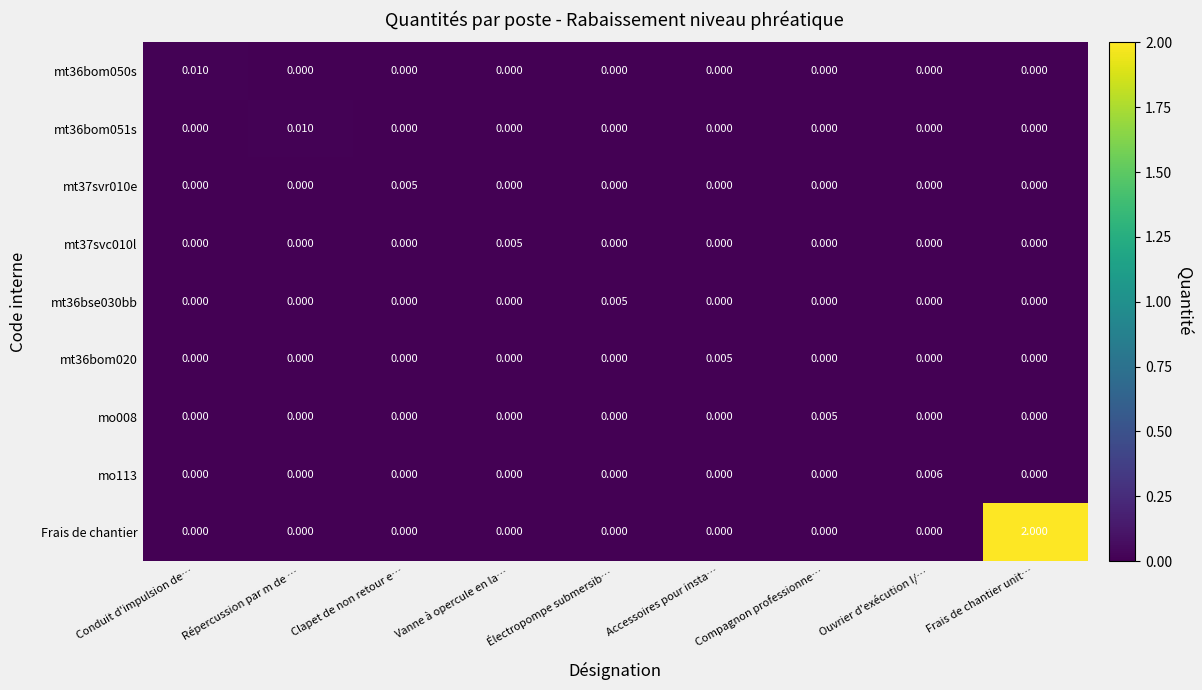

Which series has the largest total across all categories?

Frais de chantier